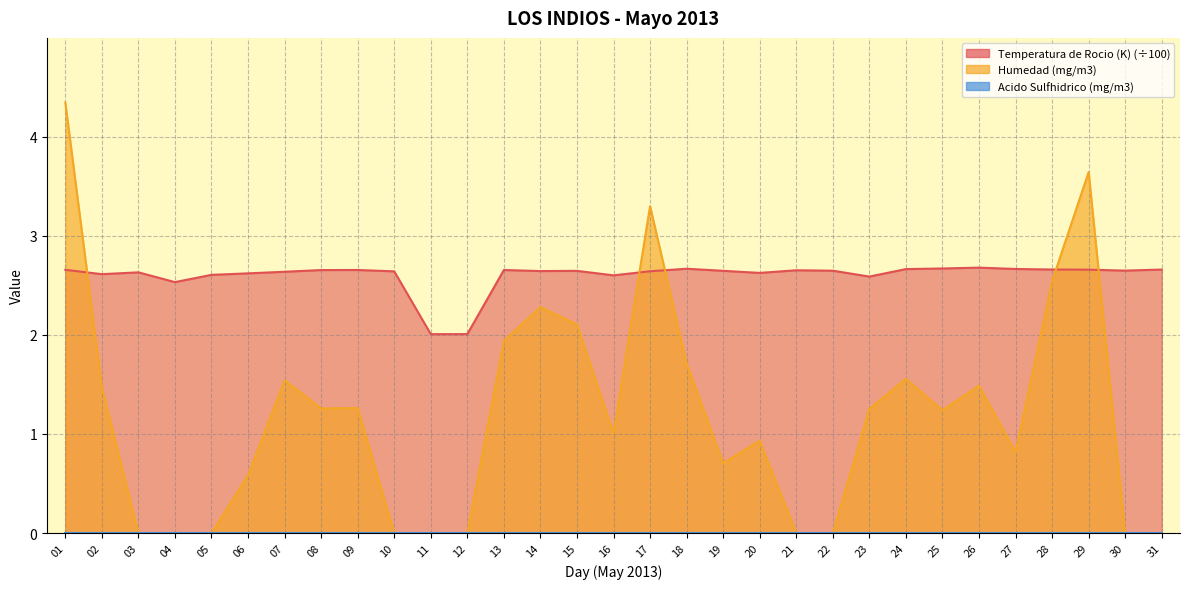

What is the minimum value for Temperatura de Rocio (K)?

2.0